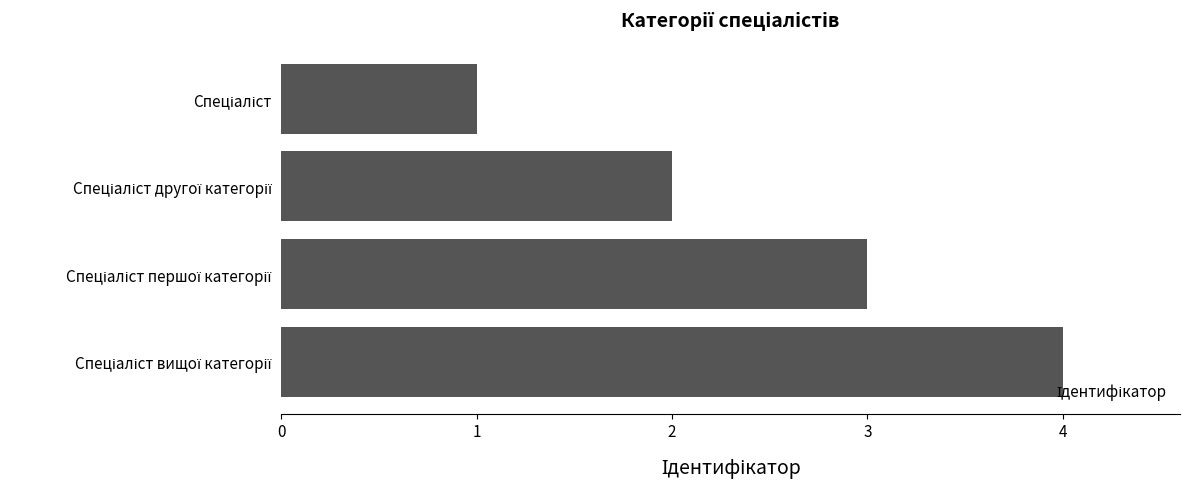

What is the sum of all values?

10